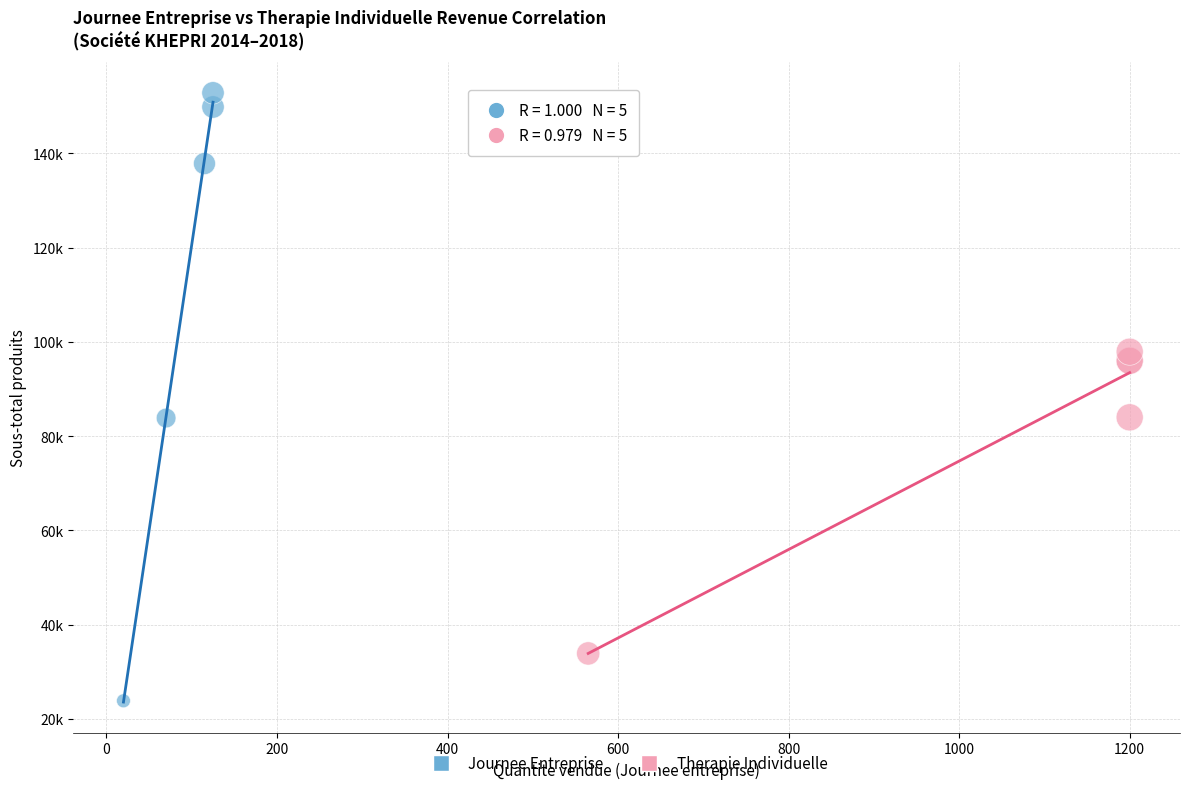

What are all the series names shown in the legend?

Journee Entreprise, Therapie Individuelle